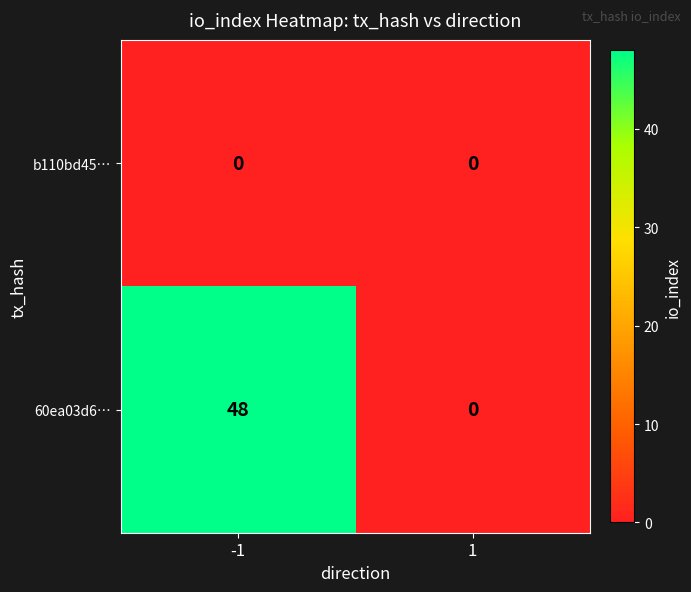

What is the difference between the maximum and minimum values in the 60ea03d6… series?

48